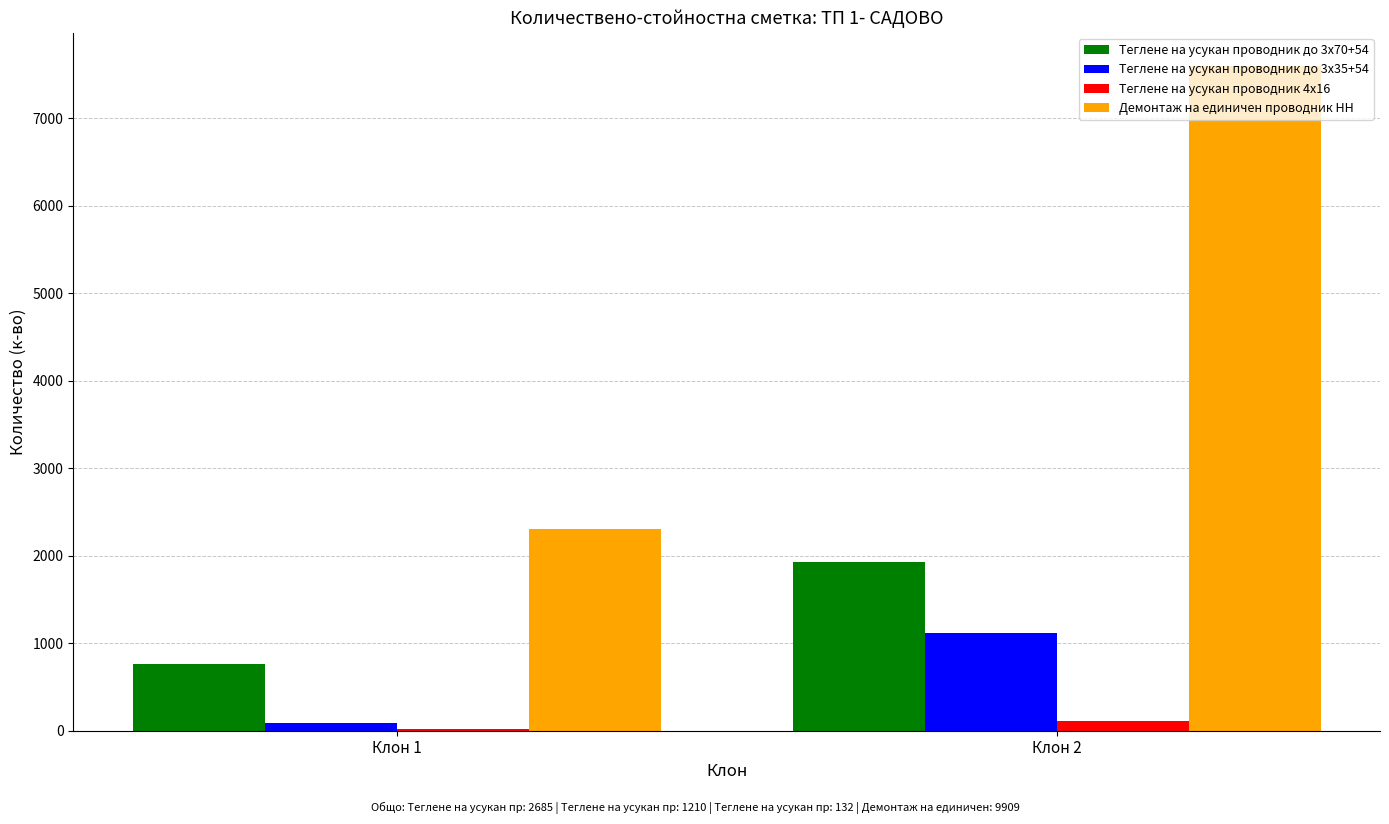

What is the greatest value displayed?

7599